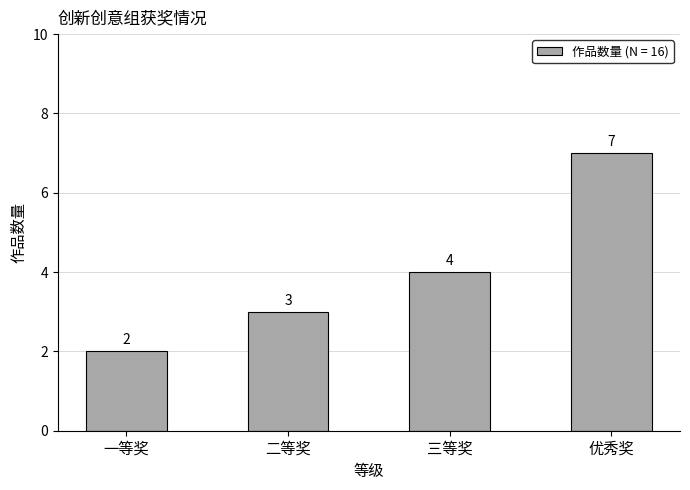

The chart shows a value of 0 at 一等奖. True or false?

False